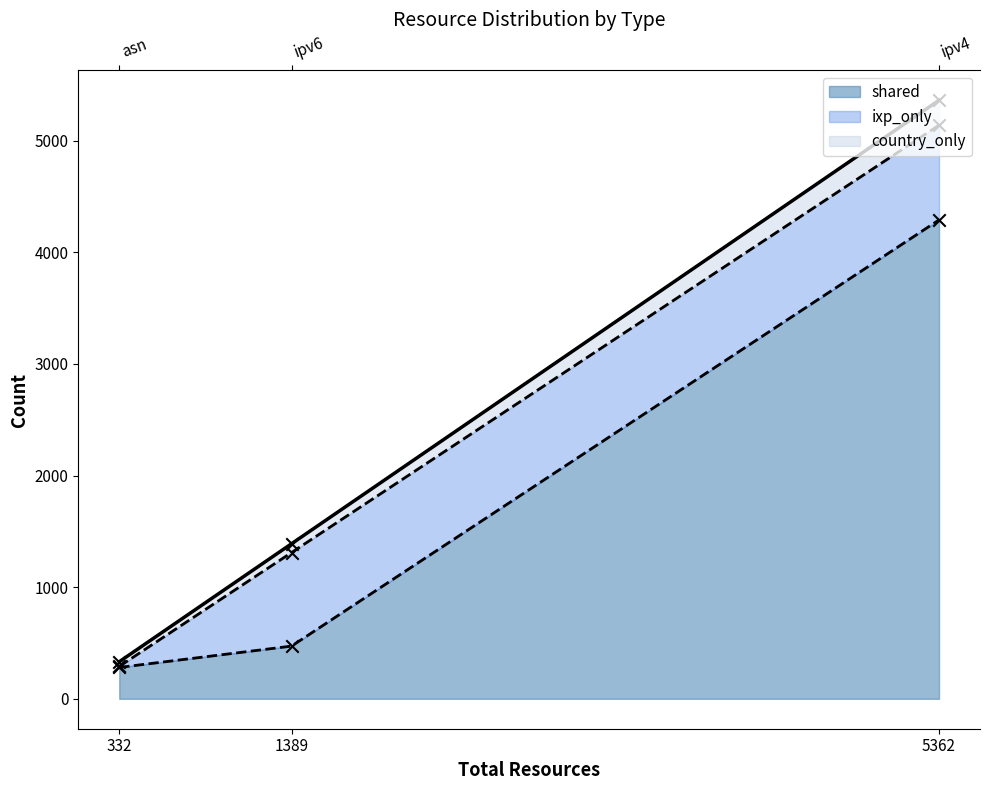

What is the total value across all series at ipv6?

1389